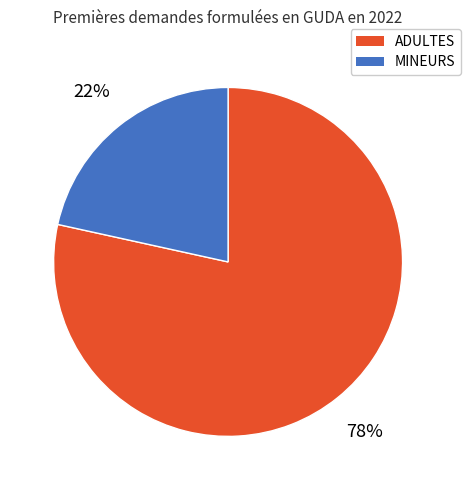

Which has a higher value, ADULTES or MINEURS?

ADULTES